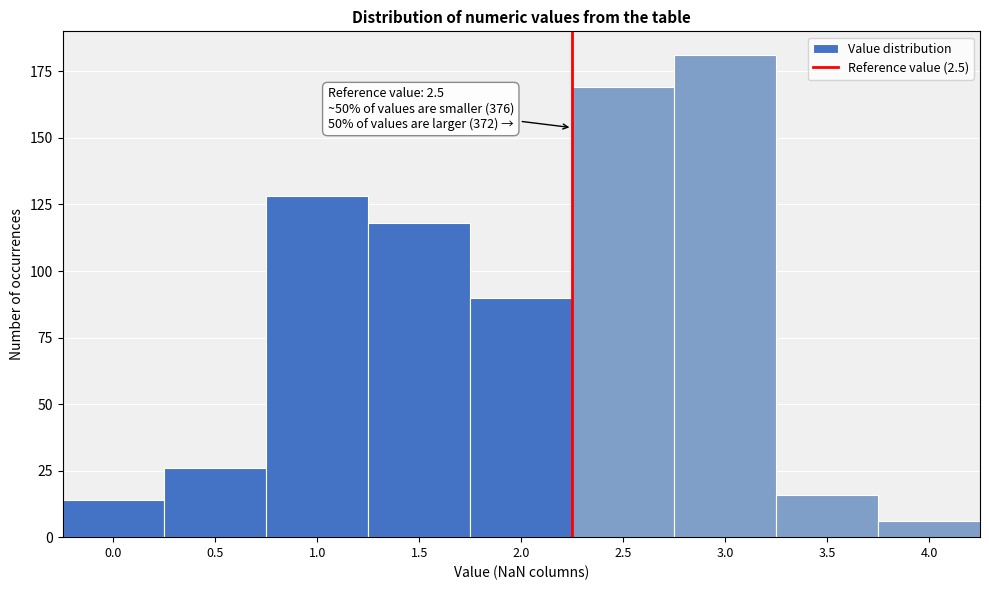

Reading right to left, list all the values displayed in this chart.

6	16	181	169	90	118	128	26	14